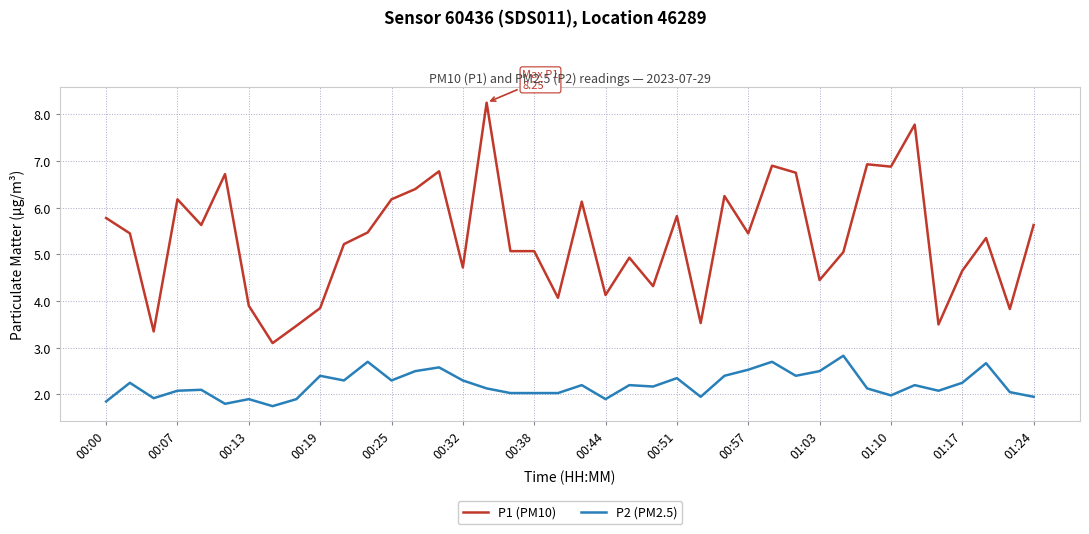

List the series in order of their overall mean, highest first.

P1 (PM10), P2 (PM2.5)